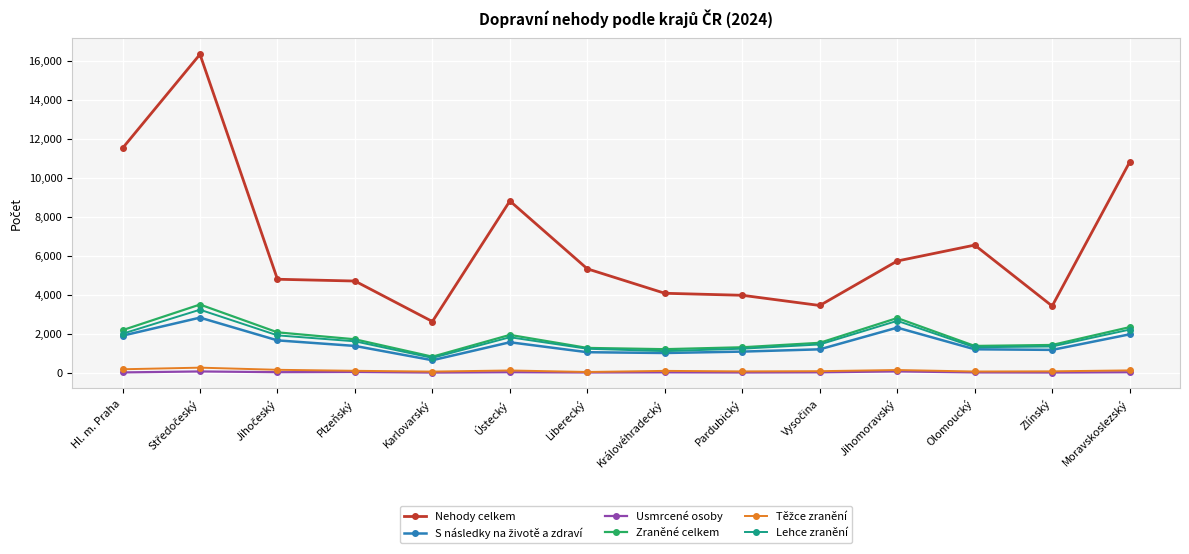

Count the number of categories in the chart.

14